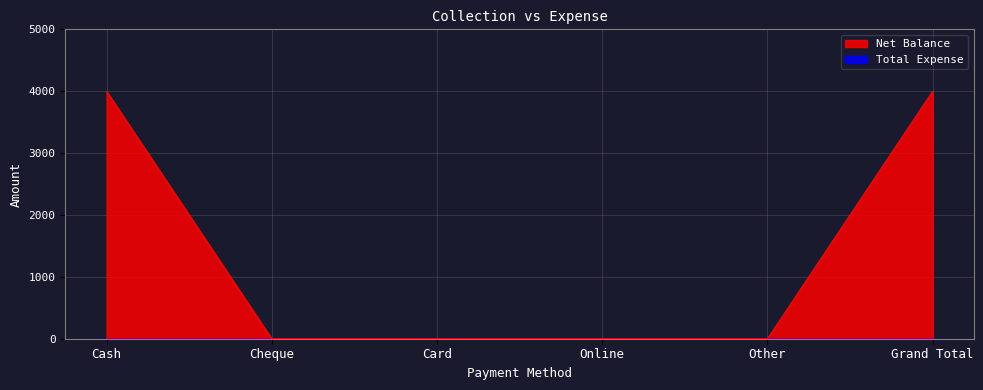

The value at Card is 0. True or false?

True